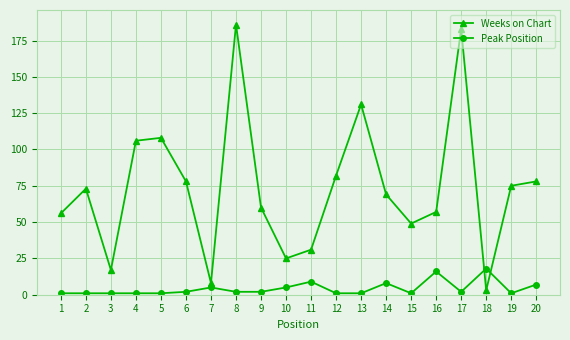

How many interior local valleys does the Weeks on Chart series have?

5